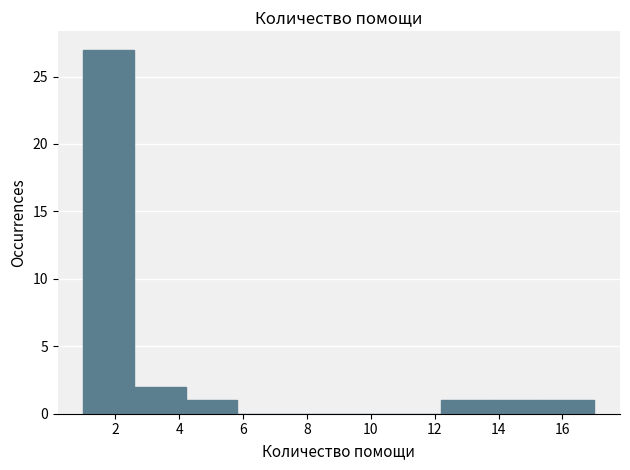

Reading left to right, list every bar in this chart as the range it spans on the x-axis followed by its height. The values are not printed on the chart, so give them approximately, as read against the axis.

1.0 to 2.6: 27
2.6 to 4.2: 2
4.2 to 5.8: 1
5.8 to 7.4: 0
7.4 to 9.0: 0
9.0 to 10.6: 0
10.6 to 12.2: 0
12.2 to 13.8: 1
13.8 to 15.4: 1
15.4 to 17.0: 1